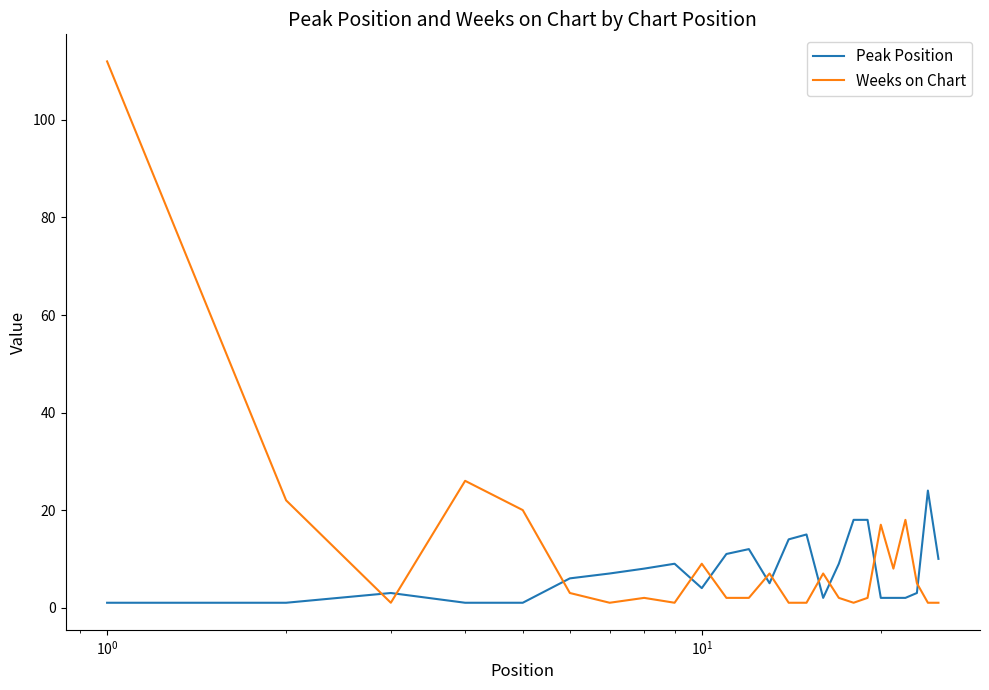

Rank the series by their maximum value, from highest to lowest.

Weeks on Chart, Peak Position